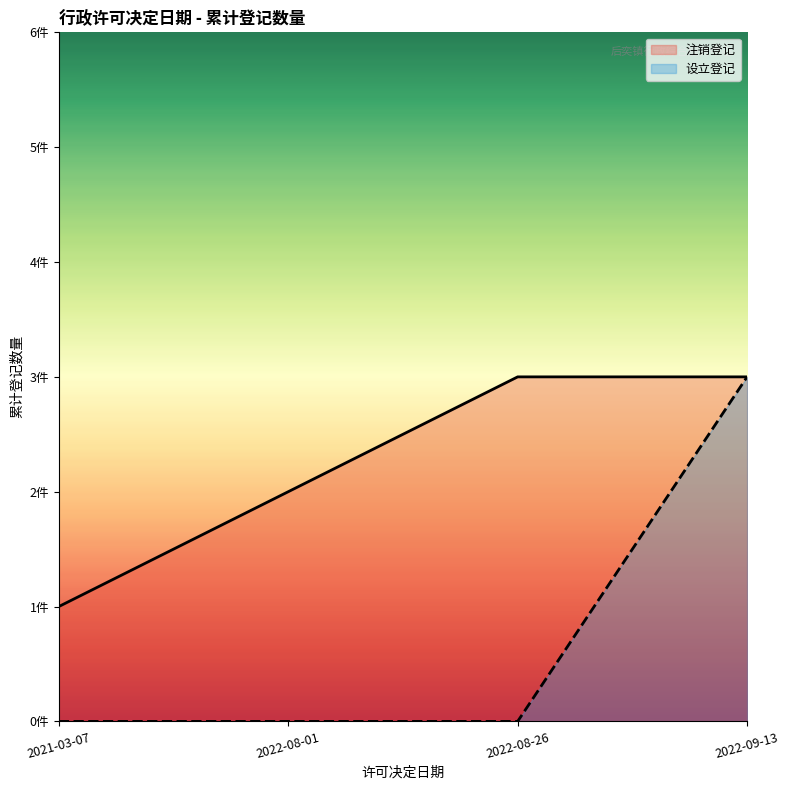

Which has a higher value, 2022-08-01 or 2021-03-07?

2022-08-01